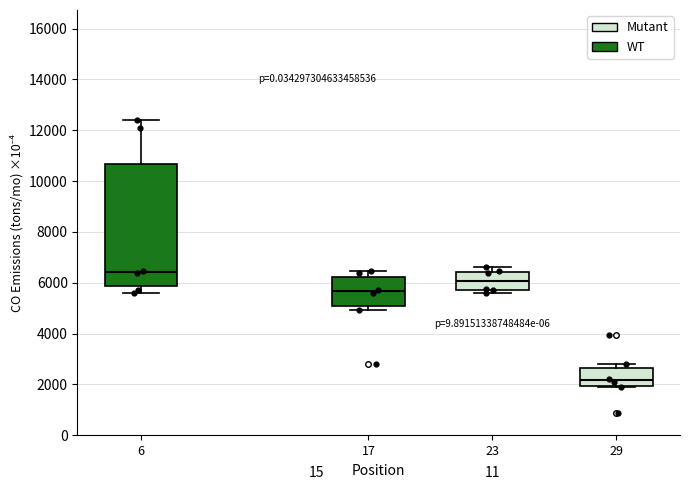

Reading left to right, read every box against the y-axis: the position of its median line, the range the box covers, and the ends of its whiskers. The values are not printed on the chart, so give them approximately, as read against the axis.

6: median 6400, box 5800 to 10600, whiskers 5600 to 12400
17: median 5600, box 5000 to 6200, whiskers 5000 (just below the box's lower edge) to 6400
23: median 6000, box 5800 to 6400, whiskers 5600 to 6600
29: median 2200, box 2000 to 2600, whiskers 2000 to 2800